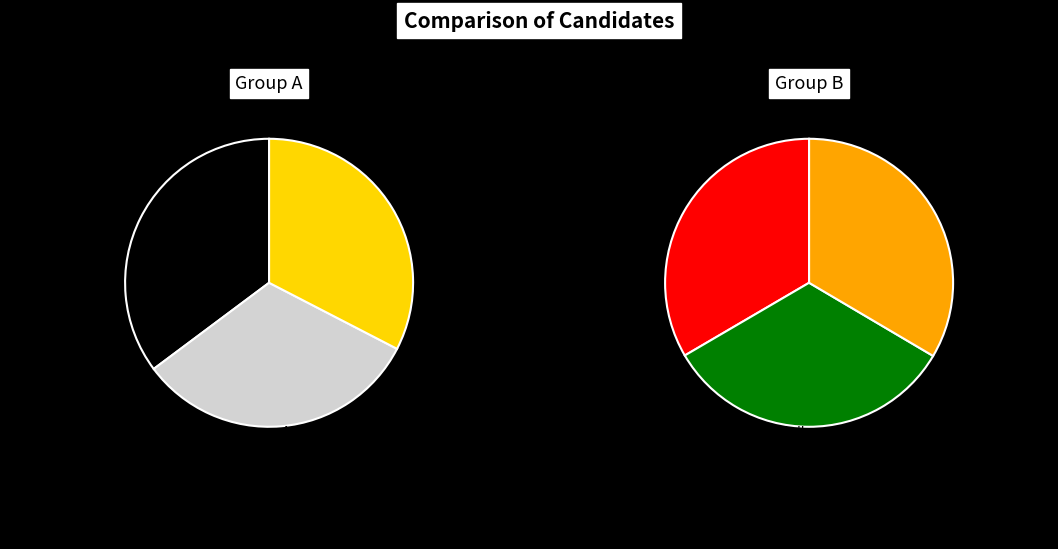

Approximately how many times larger is the value at 3 compared to values?

0.9